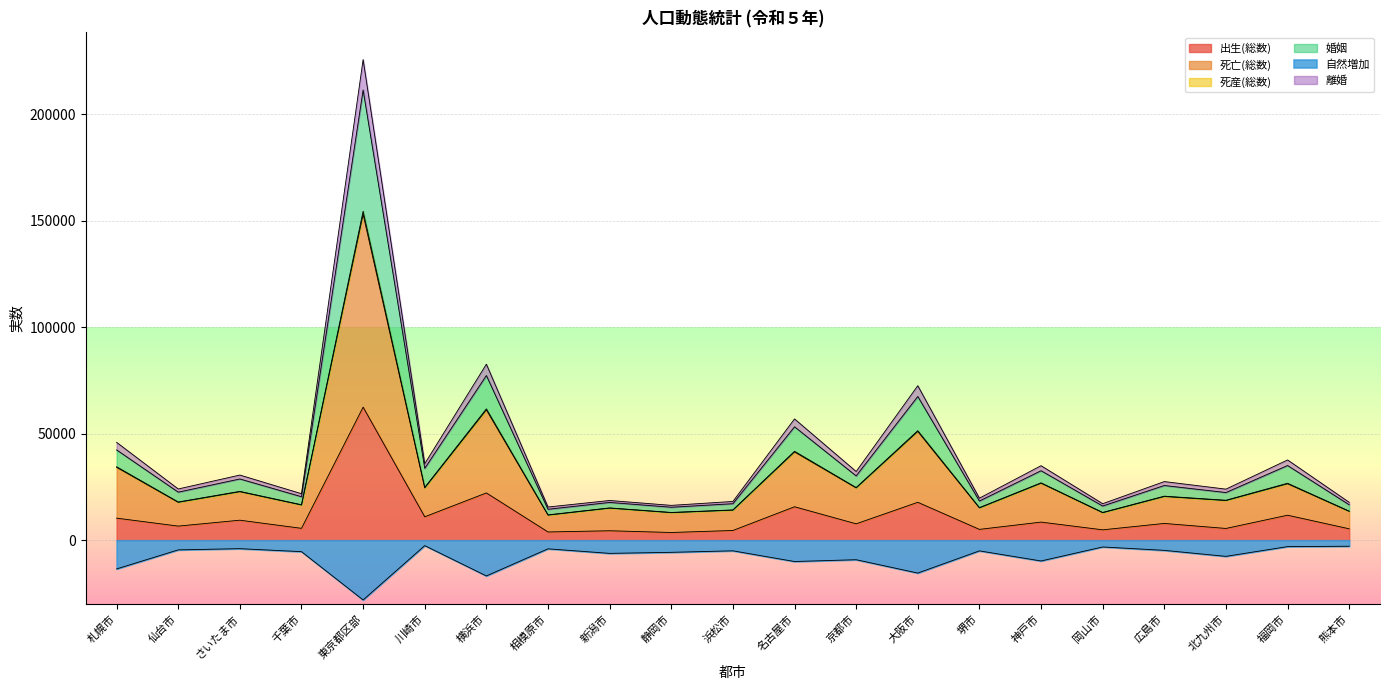

How many data points in 死産(総数) are above 25670?

10